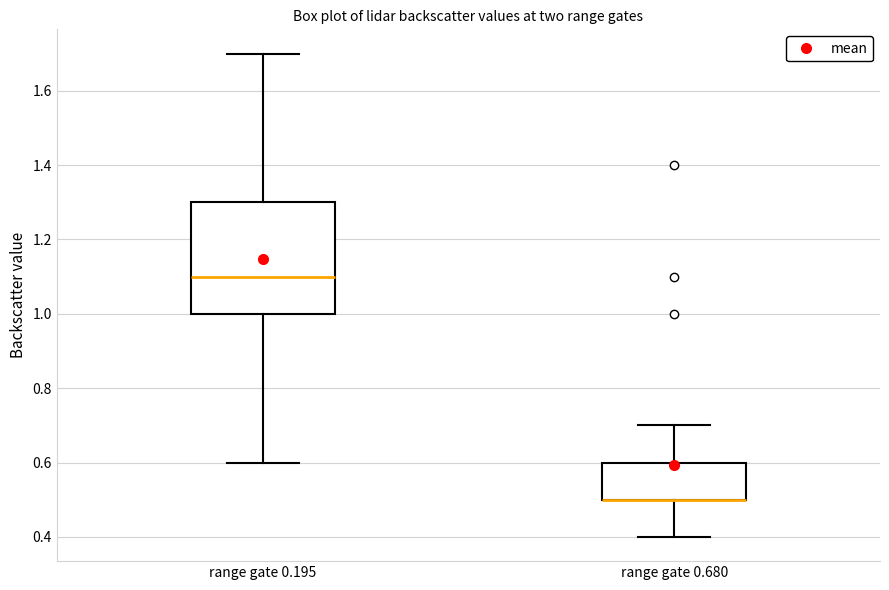

Comparing the boxes themselves (not the whiskers), which one is the tallest?

range gate 0.195